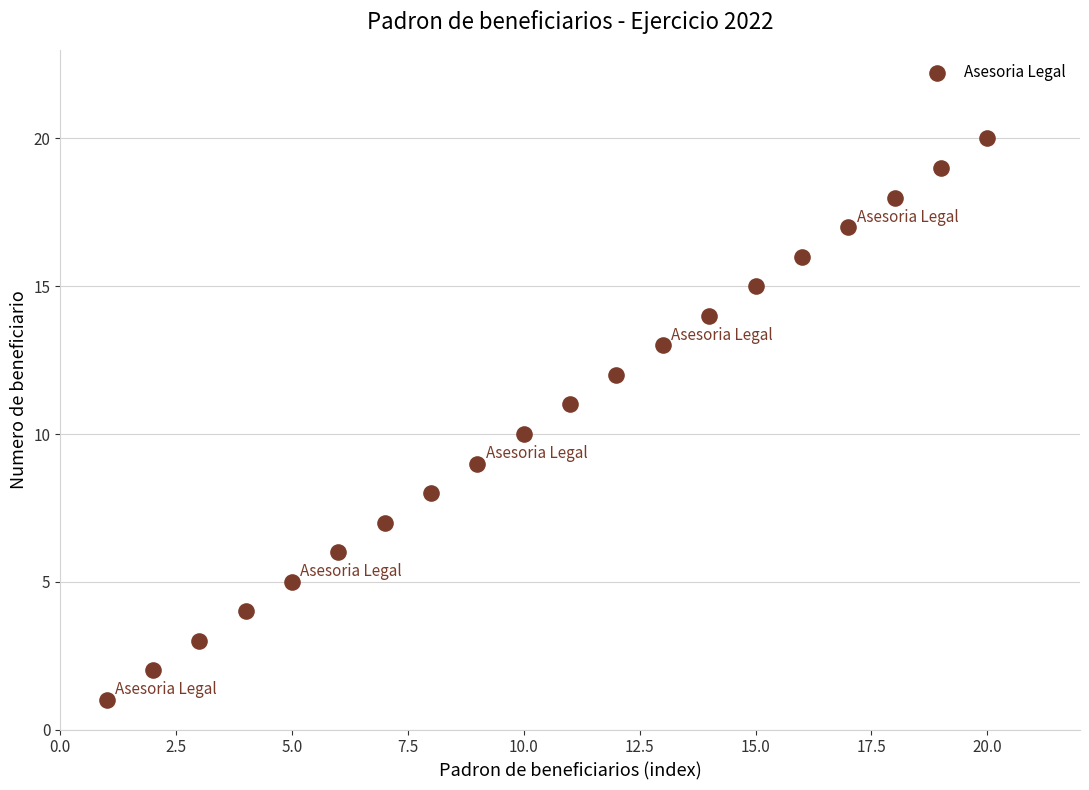

What is the range of X values (max minus min)?

19